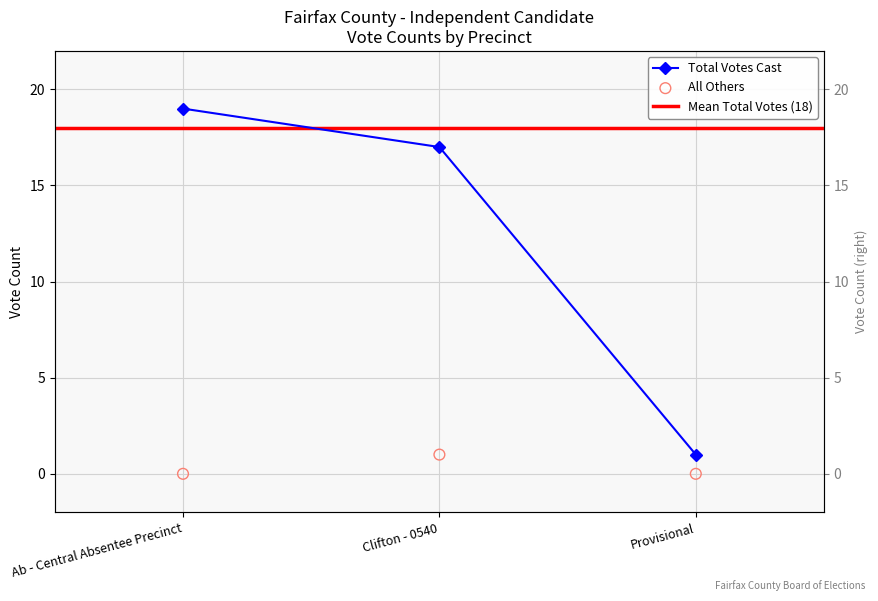

Is the value of All Others at Provisional greater than the value of Total Votes Cast at Clifton - 0540?

No